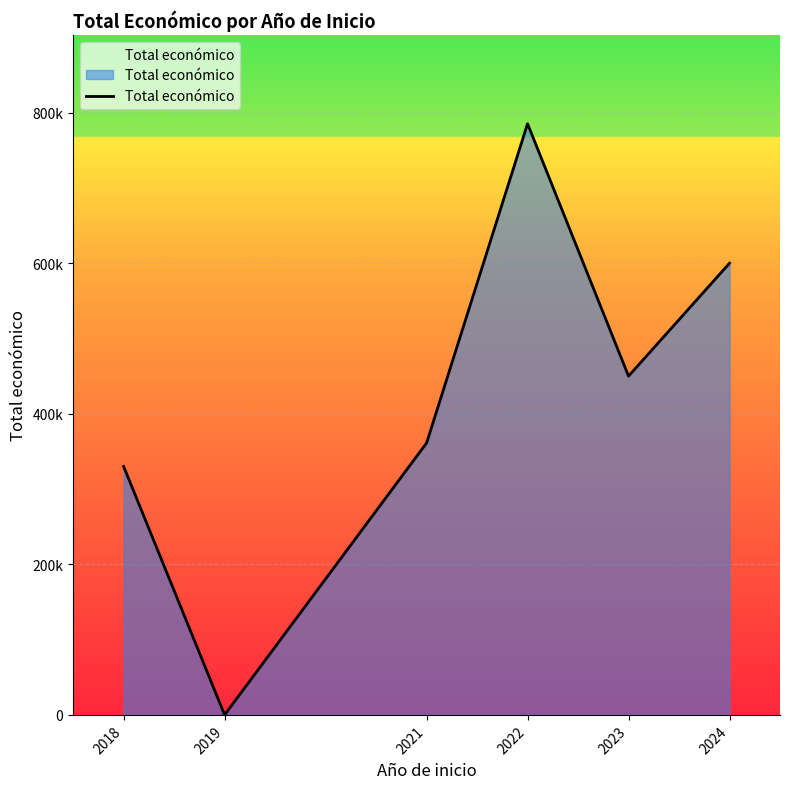

What is the maximum value shown in the chart?

785288